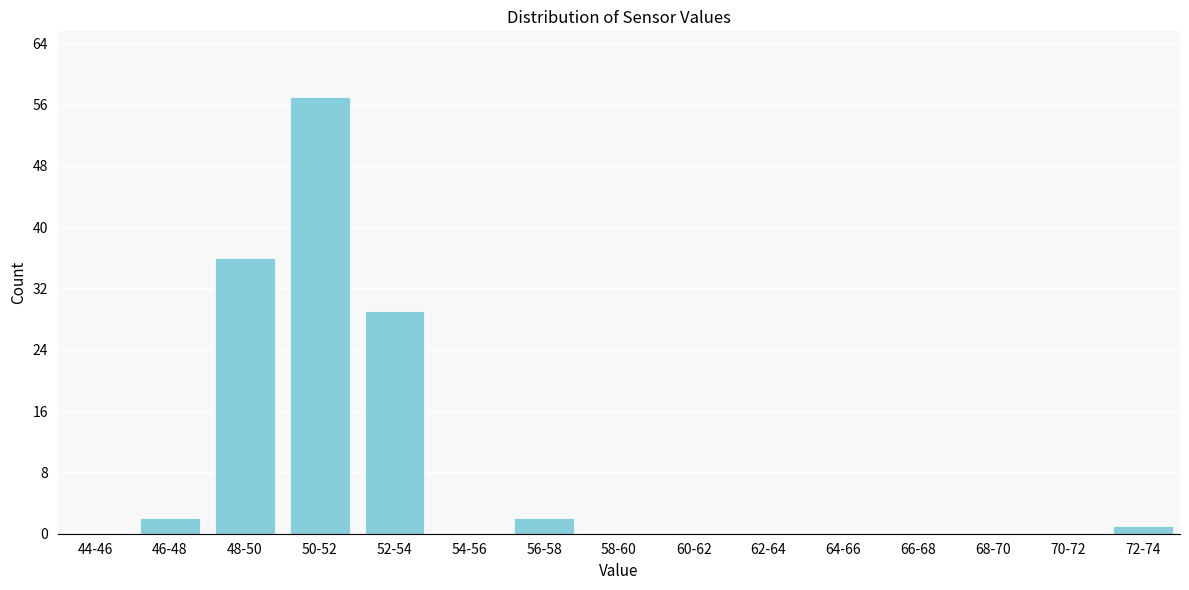

Reading left to right, list all the values displayed in this chart.

44-46=0	46-48=2	48-50=36	50-52=57	52-54=29	54-56=0	56-58=2	58-60=0	60-62=0	62-64=0	64-66=0	66-68=0	68-70=0	70-72=0	72-74=1